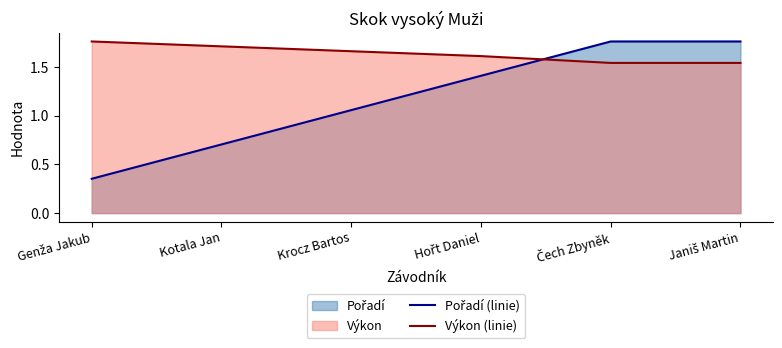

Count the number of data series in this chart.

2